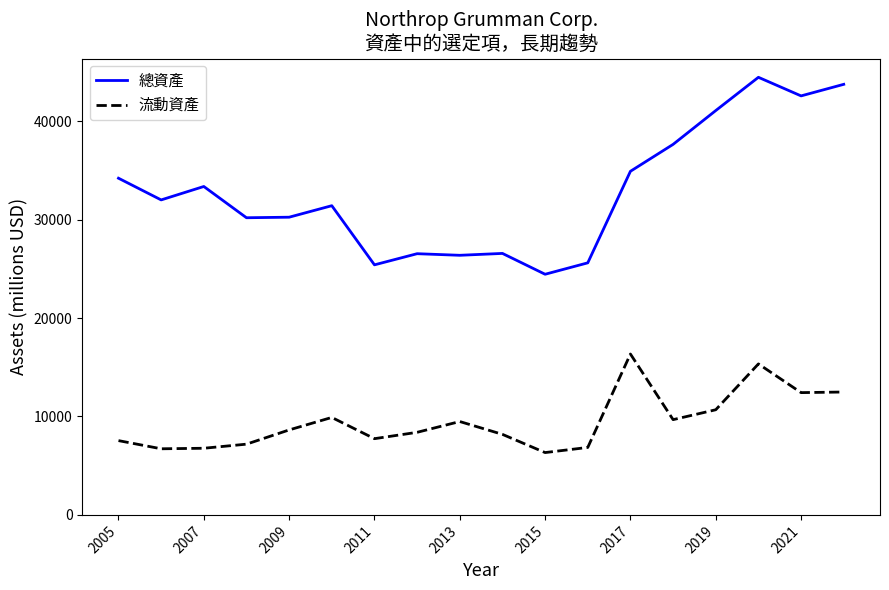

Does the chart have visible grid lines?

No